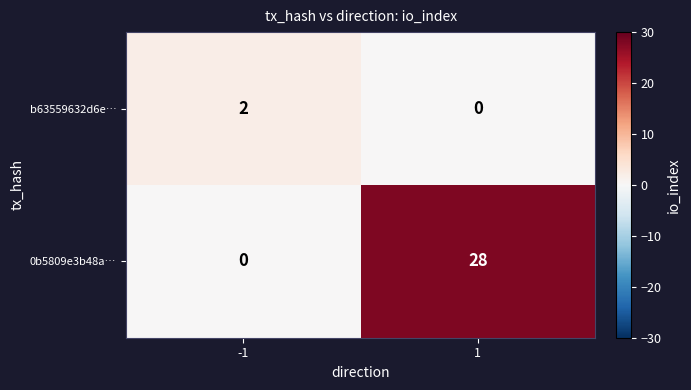

Rank the series by their average value, from lowest to highest.

b63559632d6e…, 0b5809e3b48a…